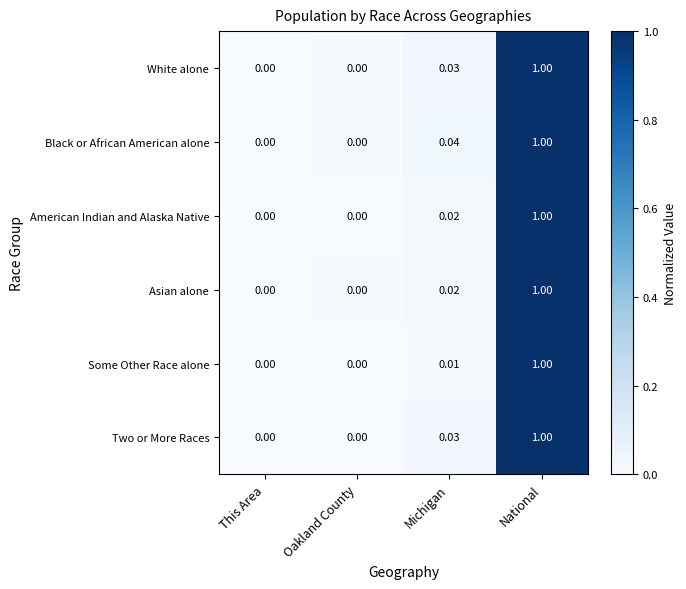

At which category is the sum across all series the highest?

National